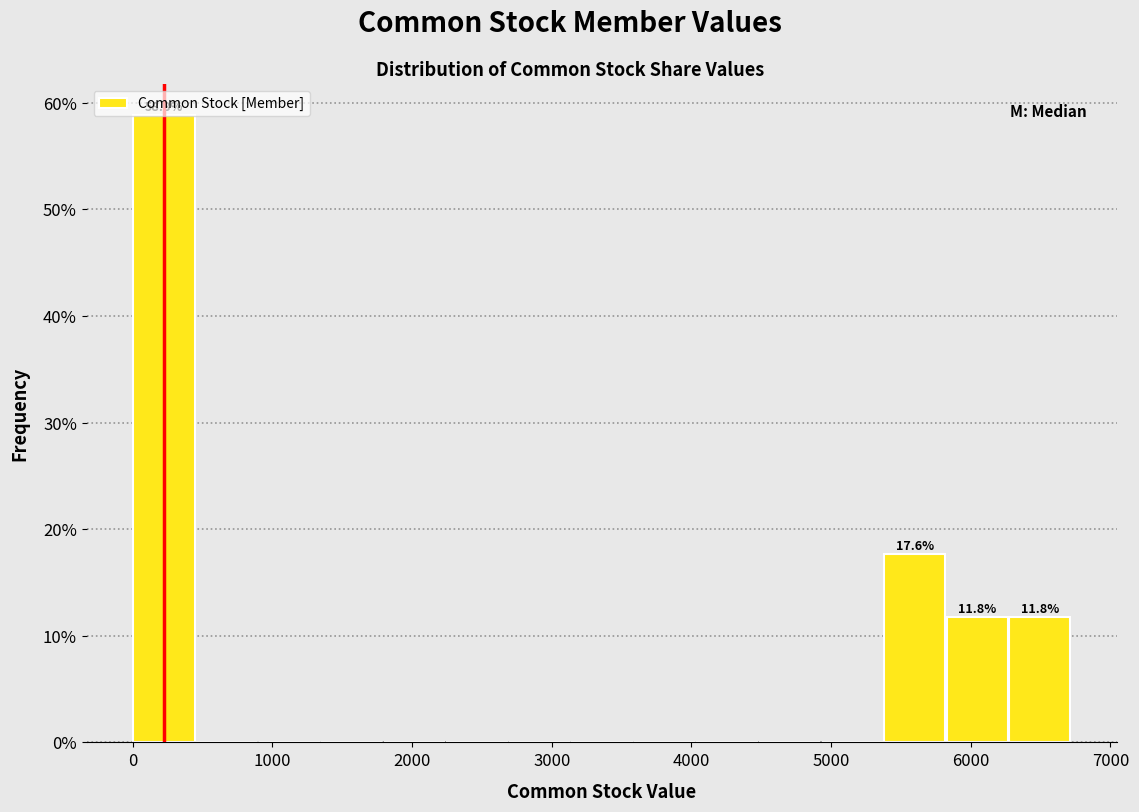

Over which range of the x-axis is the bar tallest?

0 to 400